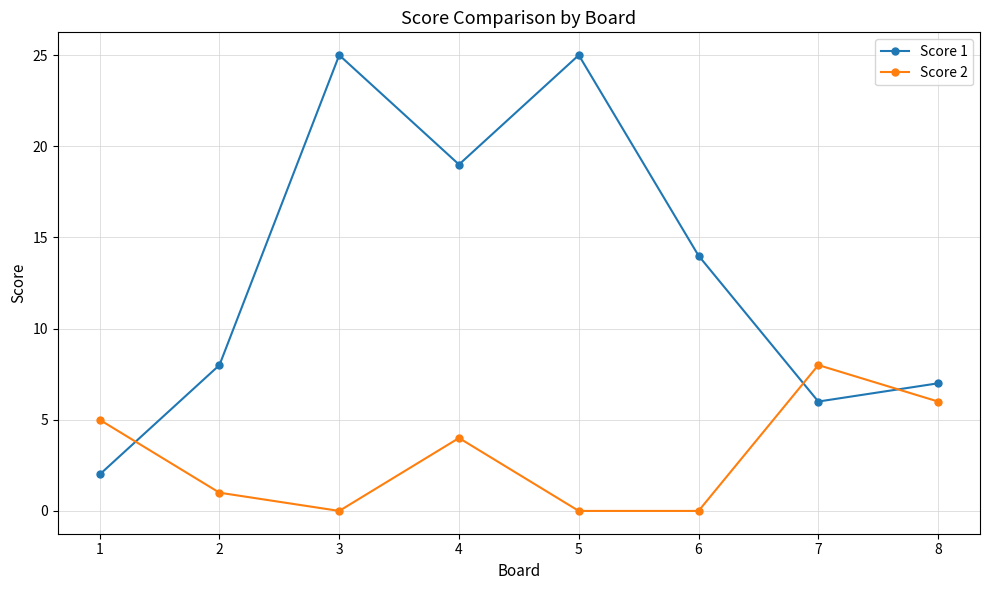

What is the value of the Score 1 point at the 7th from the left?

6